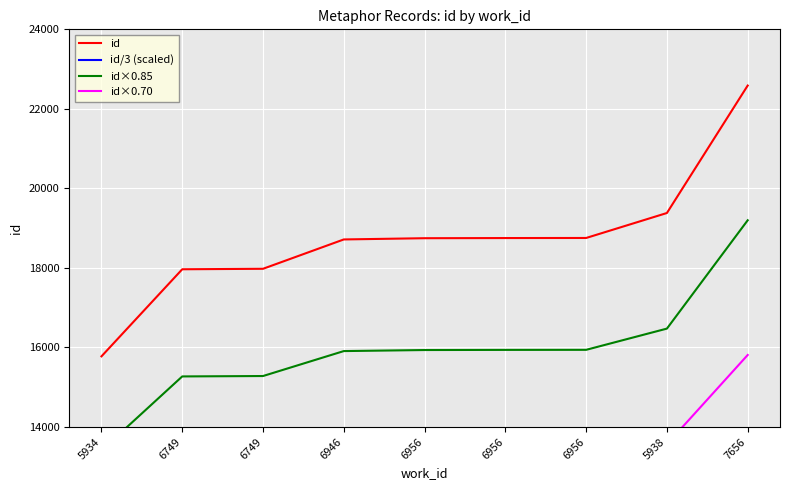

How many values in the id series exceed 18747?

4